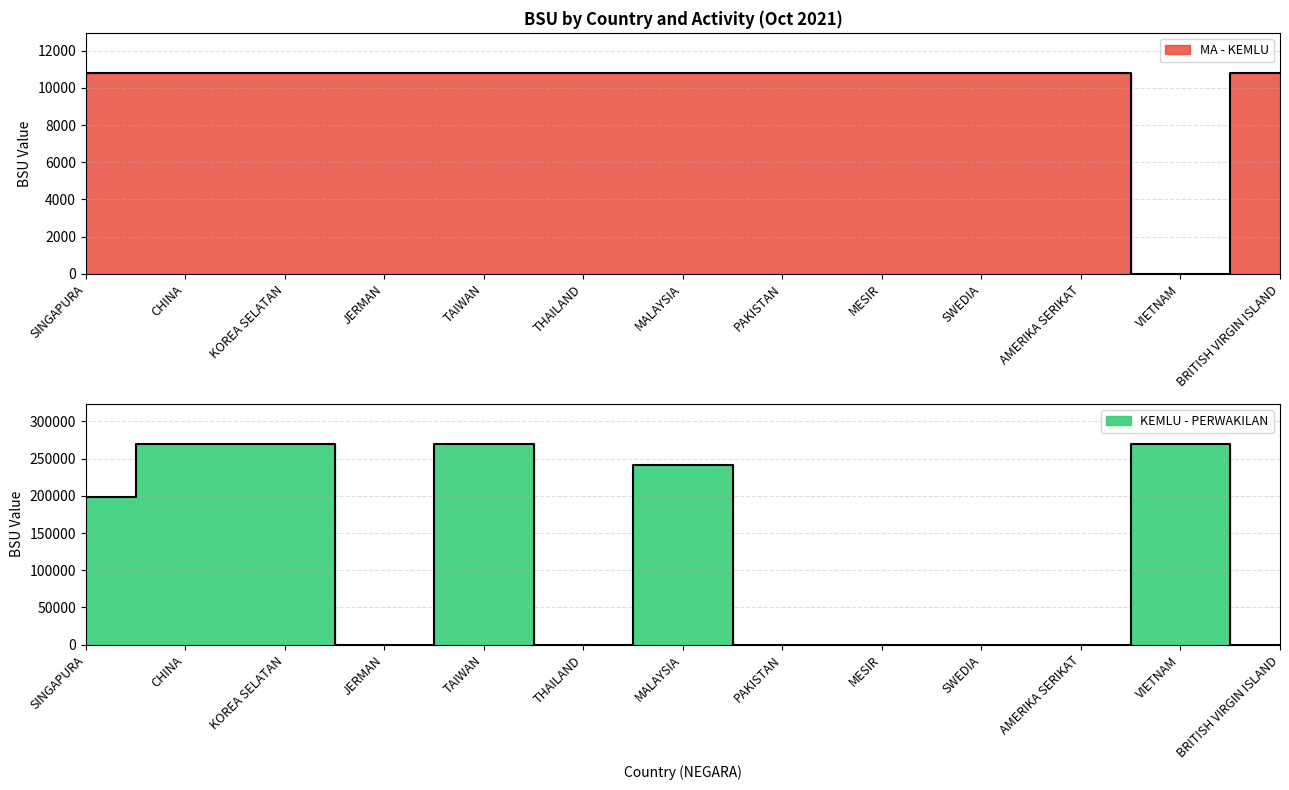

How many KEMLU - PERWAKILAN values are between 0 and 269763?

13